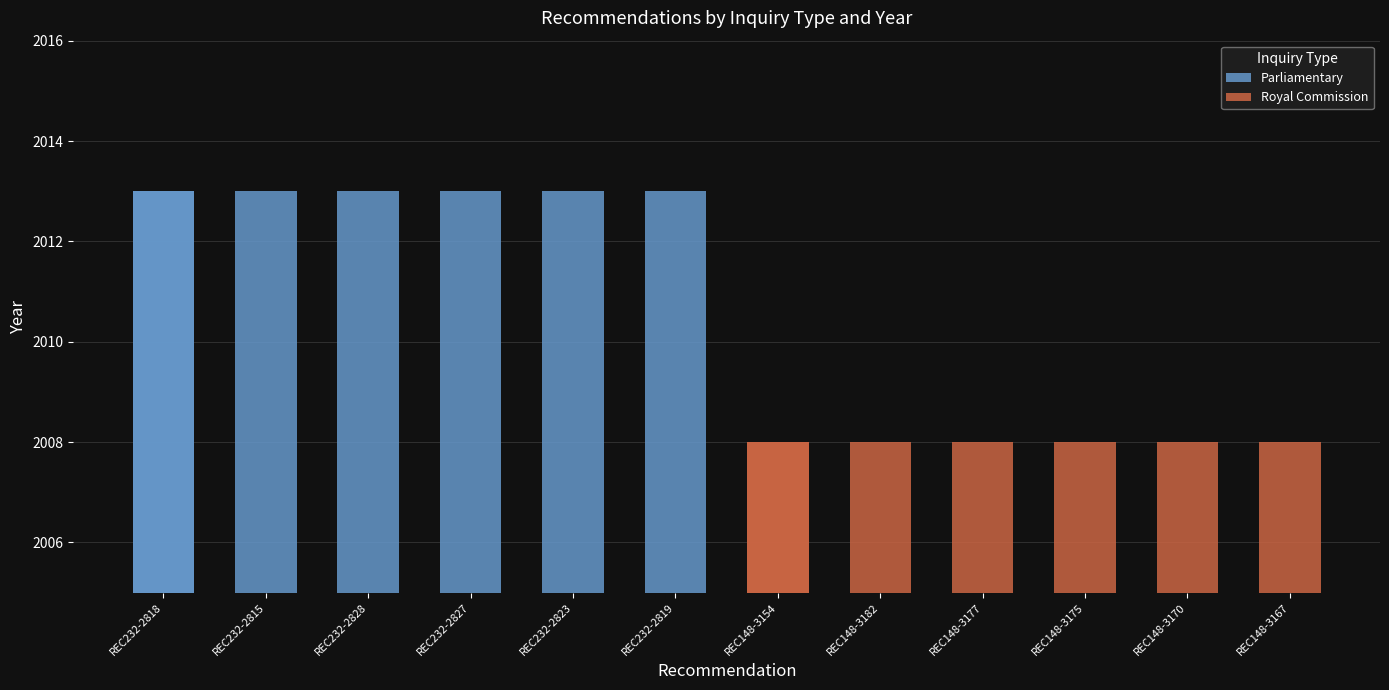

What position from the left is REC232-2828?

3